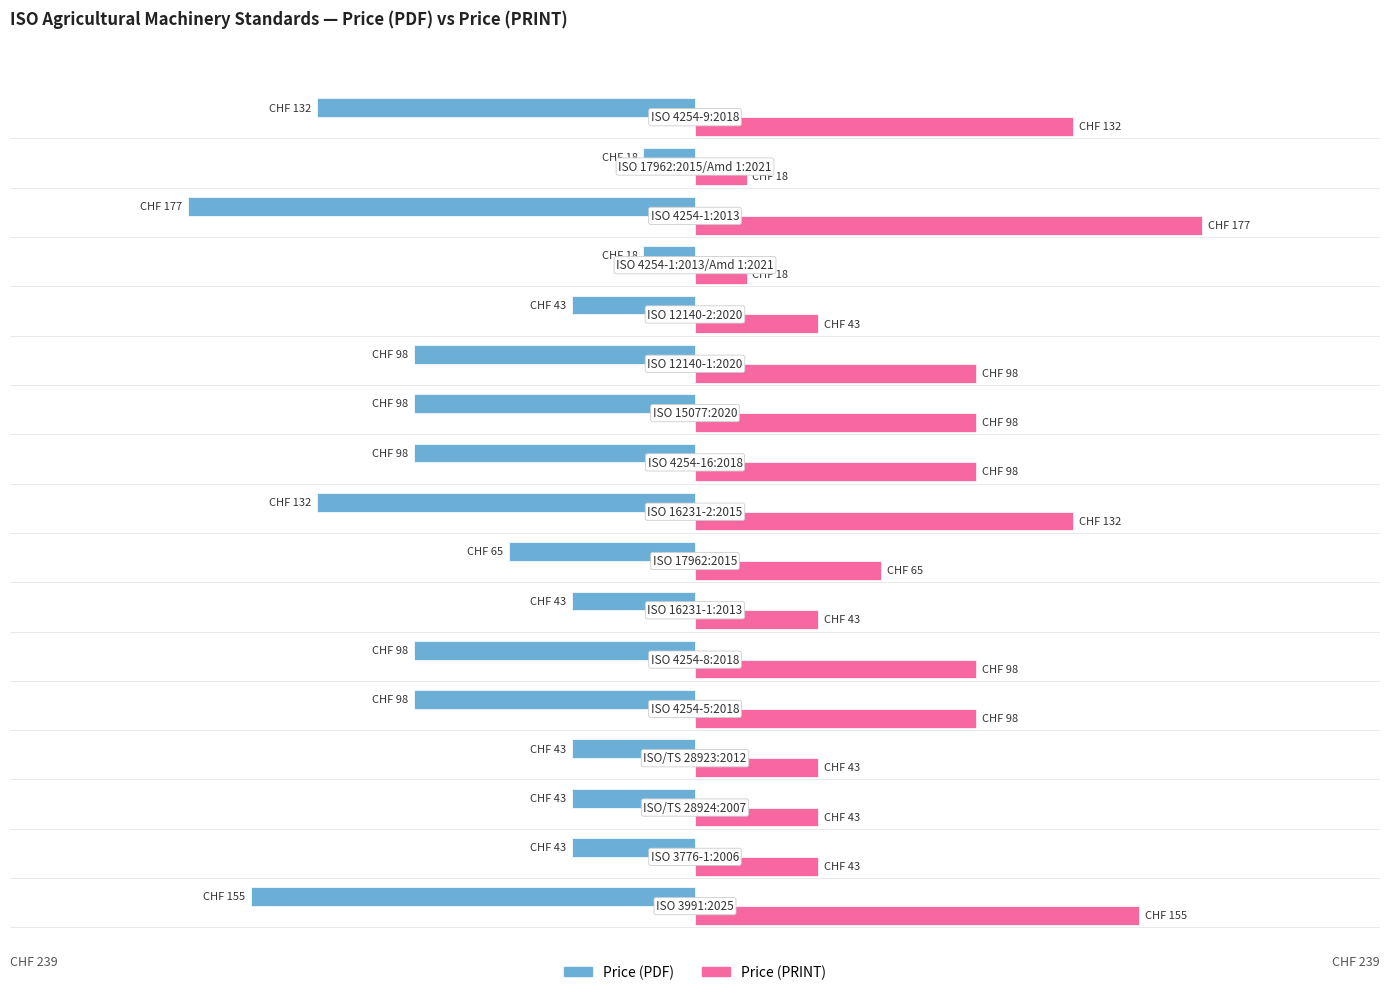

What are all the series names shown in the legend?

Price (PDF), Price (PRINT)